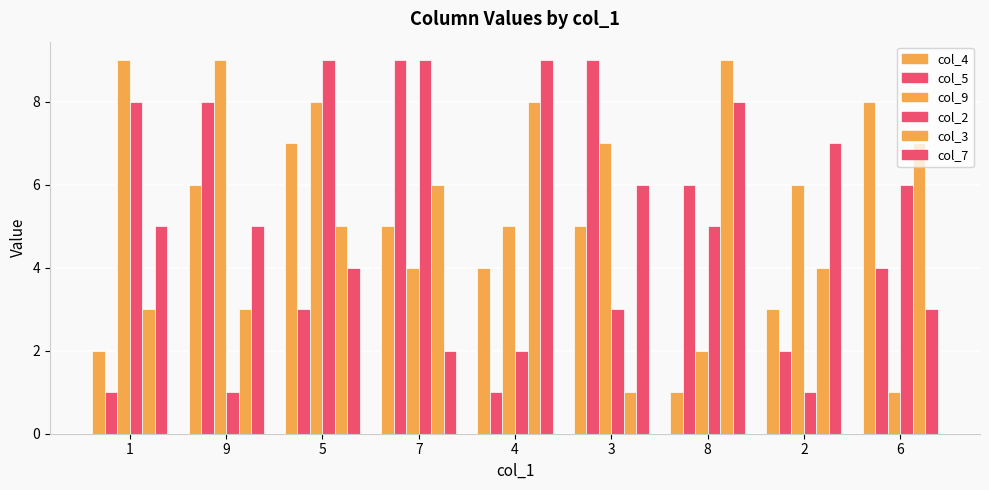

How many bars are there in each group?

6